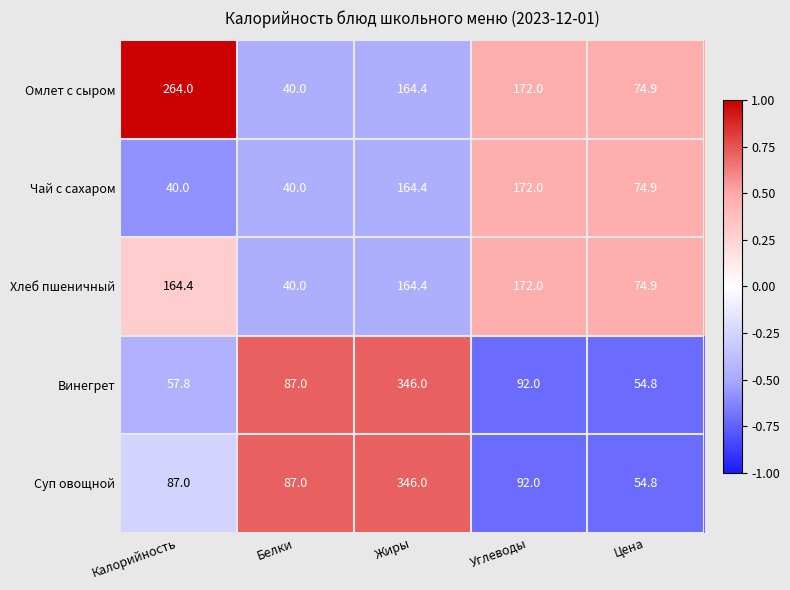

What is the difference between the highest and lowest values at Калорийность?

224.0